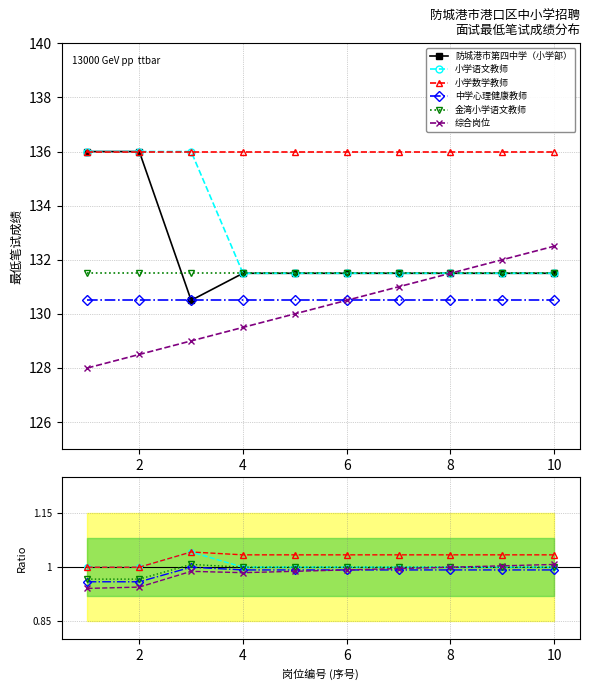

What is the sum of the 小学数学教师 values at 8 and 4?

2.1